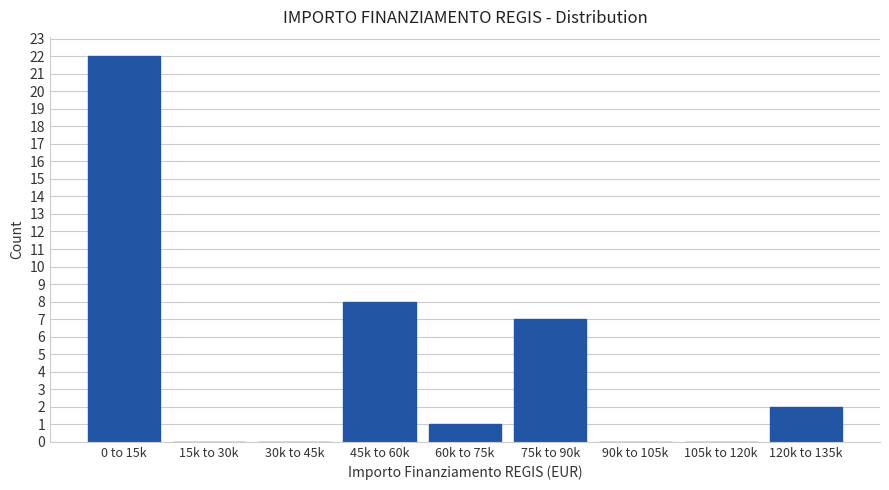

Reading left to right, list all the values displayed in this chart.

0 to 15k=22	15k to 30k=0	30k to 45k=0	45k to 60k=8	60k to 75k=1	75k to 90k=7	90k to 105k=0	105k to 120k=0	120k to 135k=2